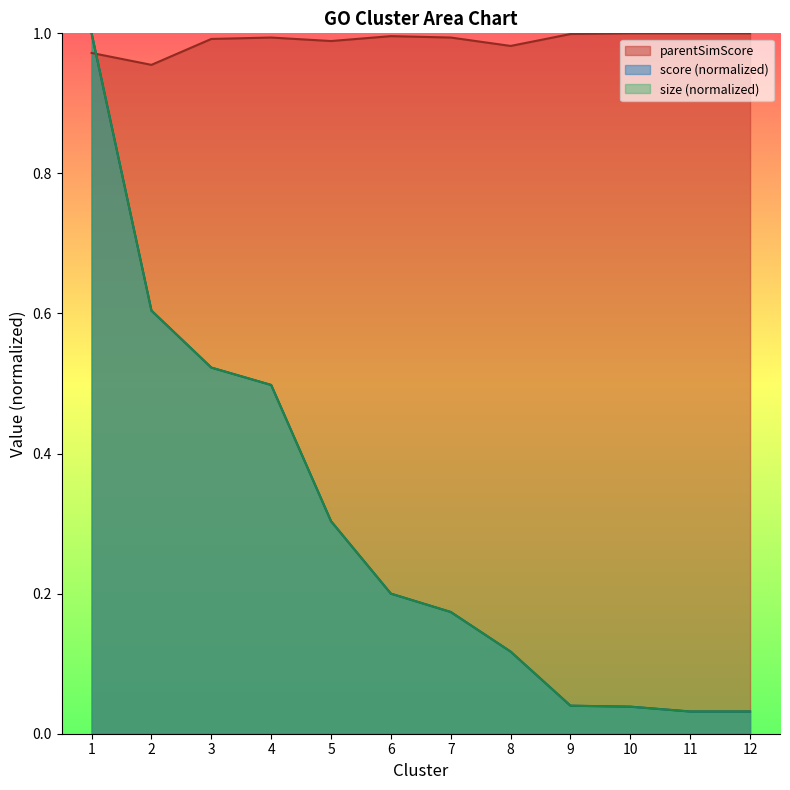

What is the greatest value displayed?

1.0